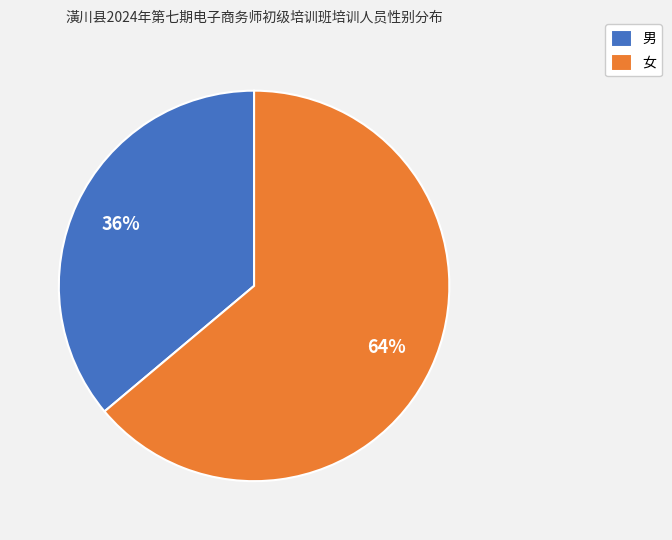

Which slice is the largest?

女